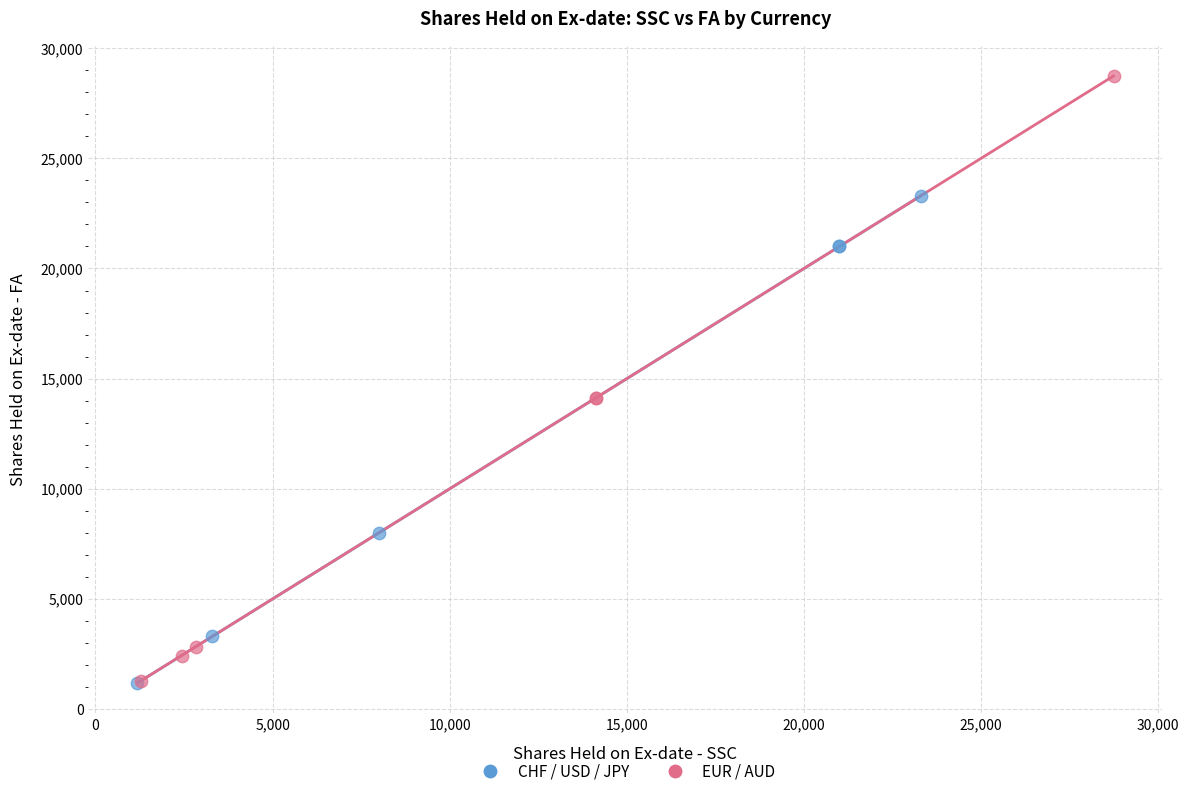

Which series reaches the maximum Y coordinate?

EUR / AUD